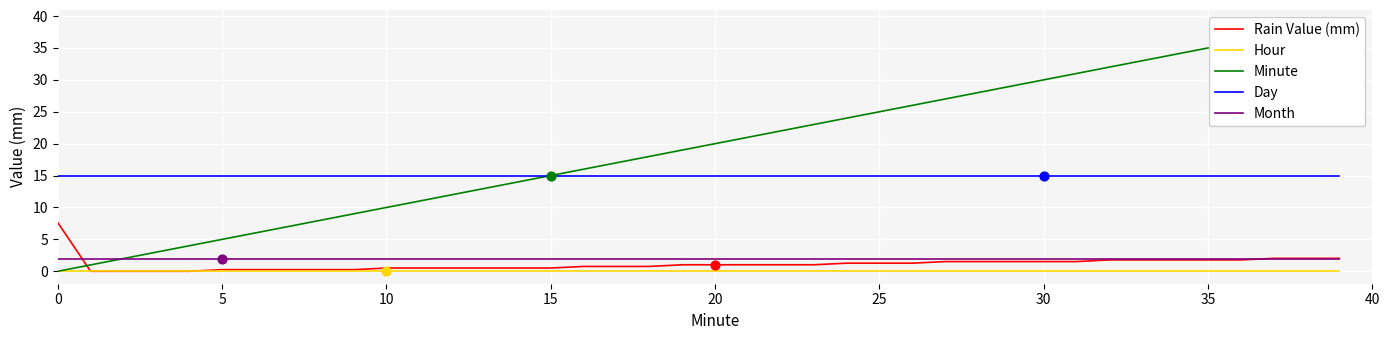

At how many categories does at least one series exceed 14?

40